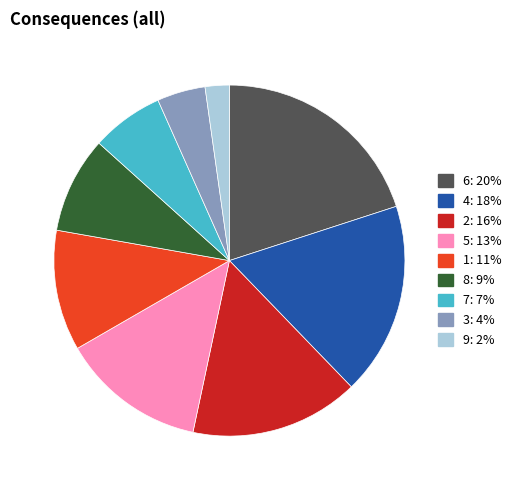

Is there any slice that represents more than half of the pie?

No